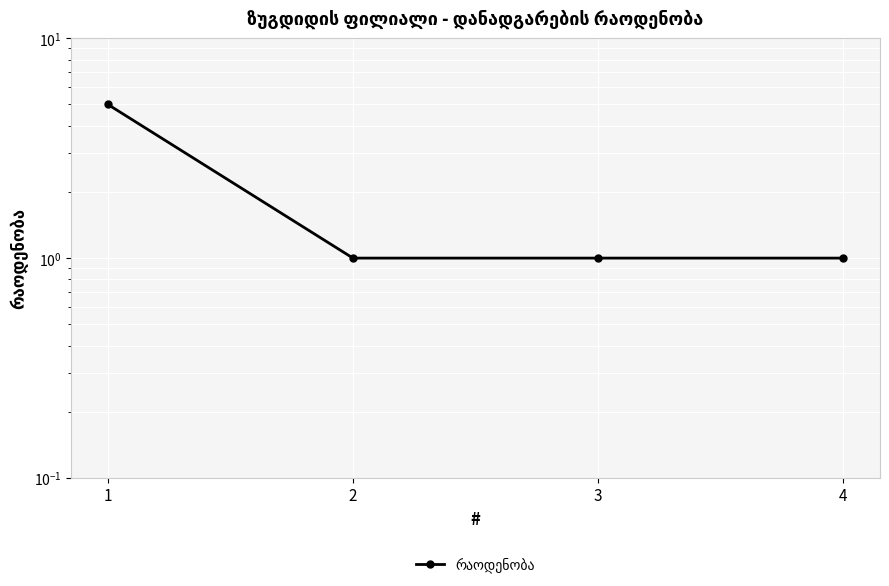

What is the smallest value displayed?

1